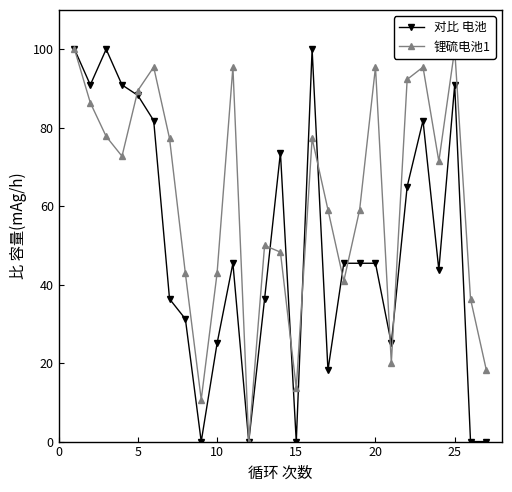

Which series has the largest total across all categories?

锂硫电池1